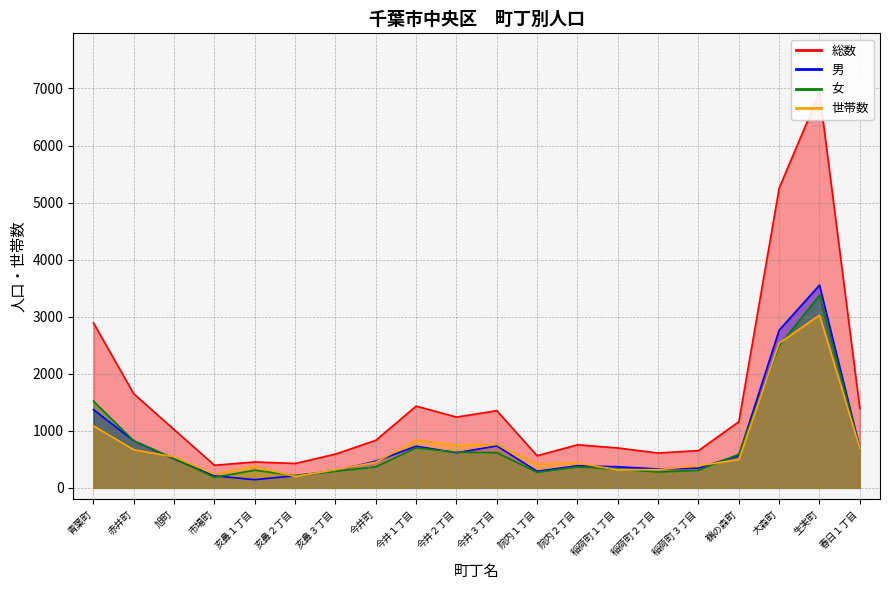

How many data points does each series have?

20